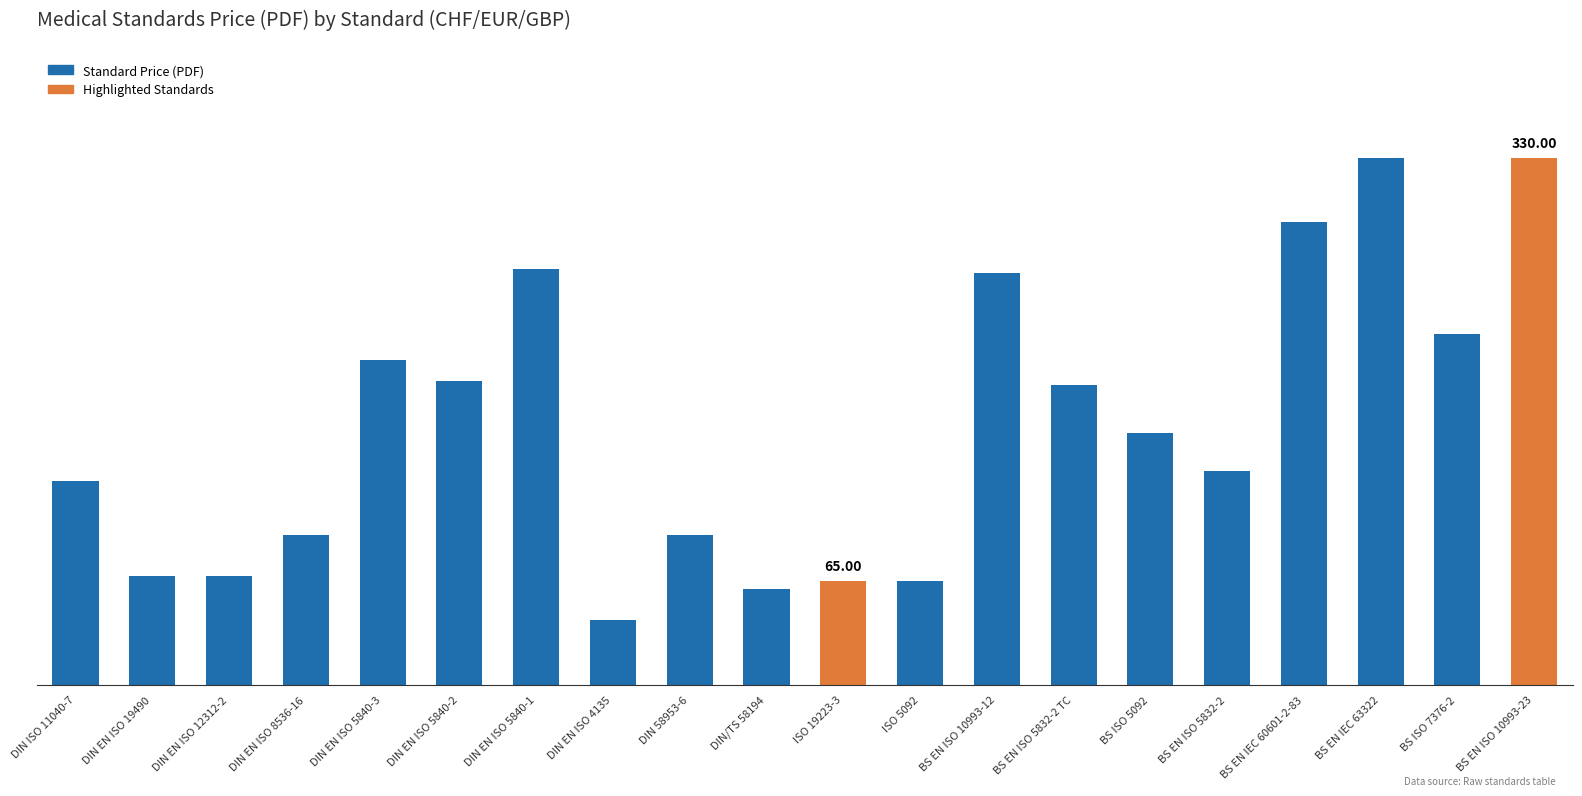

List the labels in order of value, smallest first.

DIN EN ISO 4135, DIN/TS 58194, ISO 19223-3, ISO 5092, DIN EN ISO 12312-2, DIN EN ISO 19490, DIN EN ISO 8536-16, DIN 58953-6, DIN ISO 11040-7, BS EN ISO 5832-2, BS ISO 5092, BS EN ISO 5832-2 TC, DIN EN ISO 5840-2, DIN EN ISO 5840-3, BS ISO 7376-2, BS EN ISO 10993-12, DIN EN ISO 5840-1, BS EN IEC 60601-2-83, BS EN IEC 63322, BS EN ISO 10993-23